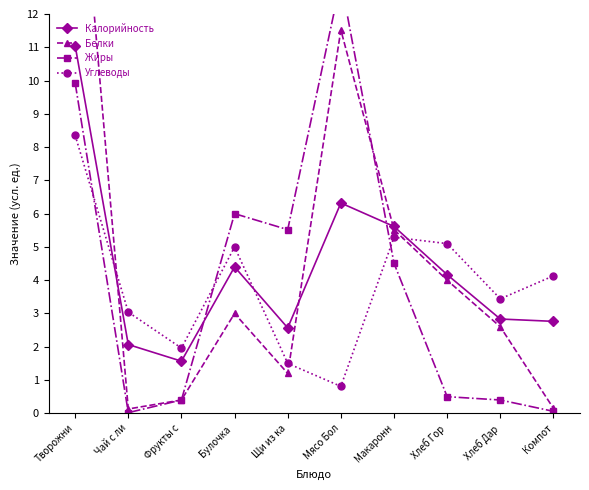

Reading left to right, extract all data points from this chart.

Калорийность: 11.1	2.1	1.6	4.4	2.6	6.3	5.6	4.2	2.8	2.8
Белки: 18.6	0.1	0.4	3.0	1.2	11.5	5.5	4.0	2.6	0.1
Жиры: 9.9	0.0	0.4	6.0	5.5	13.0	4.5	0.5	0.4	0.1
Углеводы: 8.4	3.0	2.0	5.0	1.5	0.8	5.3	5.1	3.4	4.1